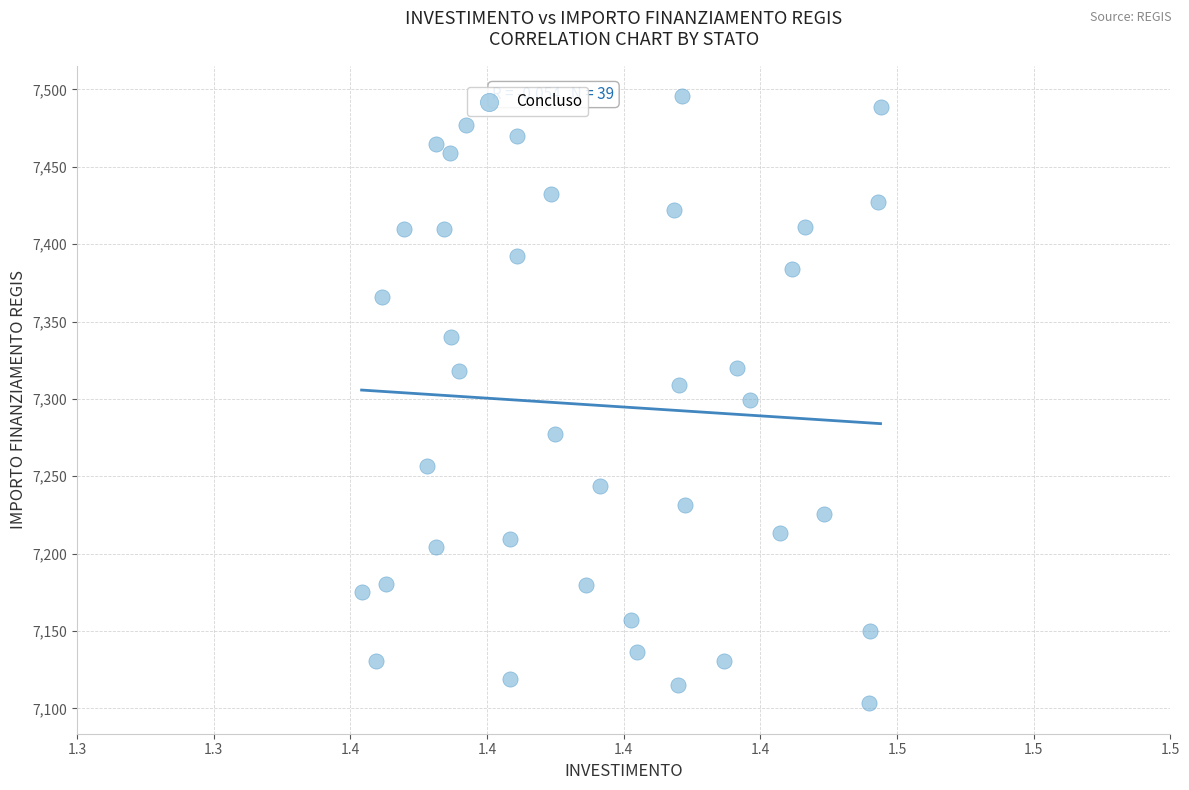

What is the range of Y values (max minus min)?

392.5